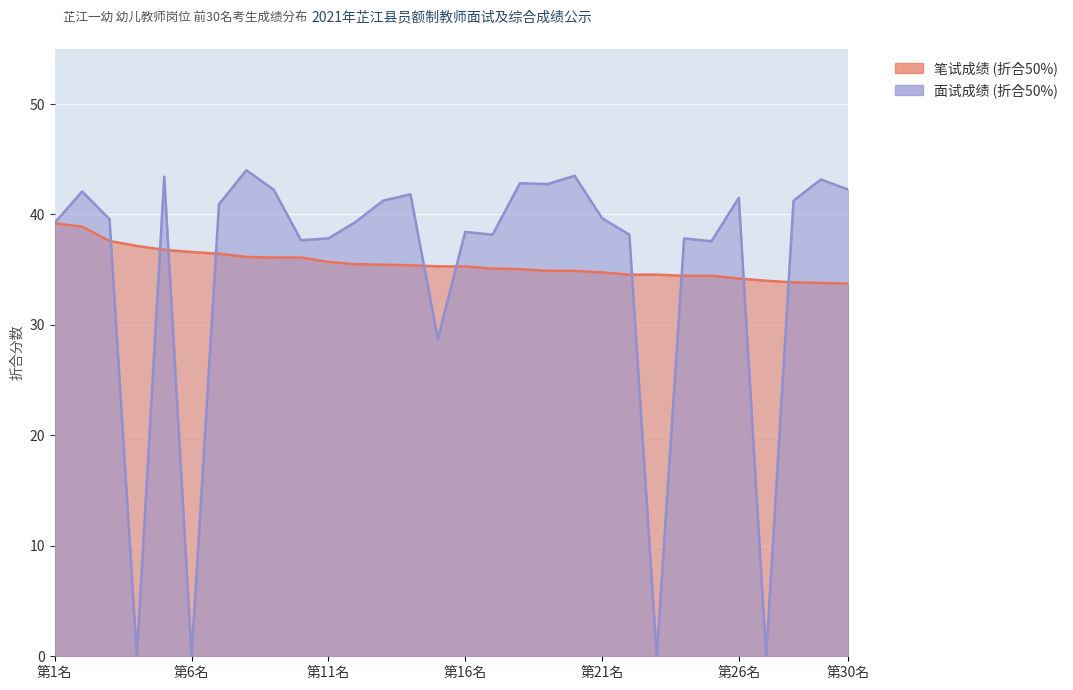

True or false: 面试成绩 (折合50%) has a value of 61.5 at 7.

False